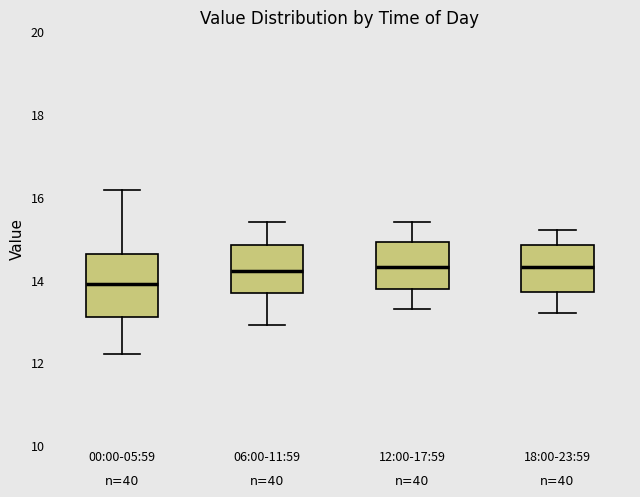

Reading left to right, read every box against the y-axis: the position of its median line, the range the box covers, and the ends of its whiskers. The values are not printed on the chart, so give them approximately, as read against the axis.

00:00-05:59: median 14.0, box 13.2 to 14.6, whiskers 12.2 to 16.2
06:00-11:59: median 14.2, box 13.6 to 14.8, whiskers 13.0 to 15.4
12:00-17:59: median 14.4, box 13.8 to 15.0, whiskers 13.4 to 15.4
18:00-23:59: median 14.4, box 13.8 to 14.8, whiskers 13.2 to 15.2